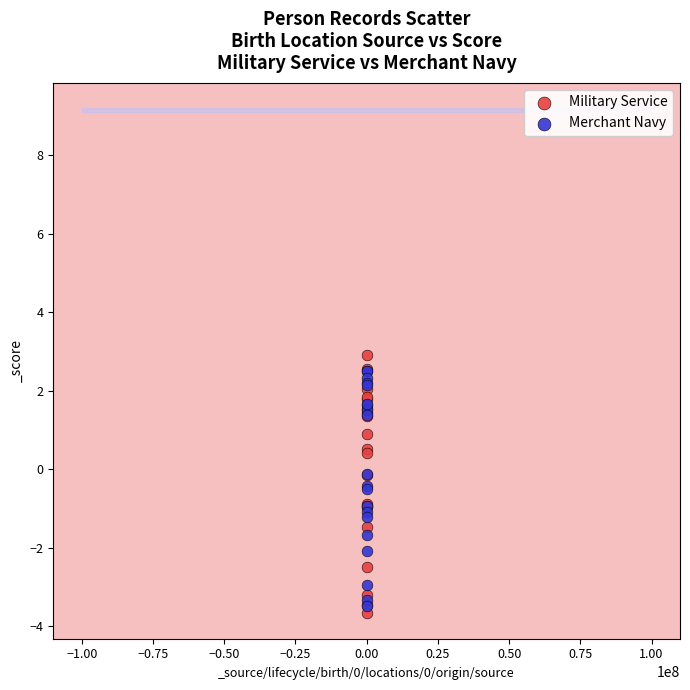

Which series contains the highest Y value?

Military Service